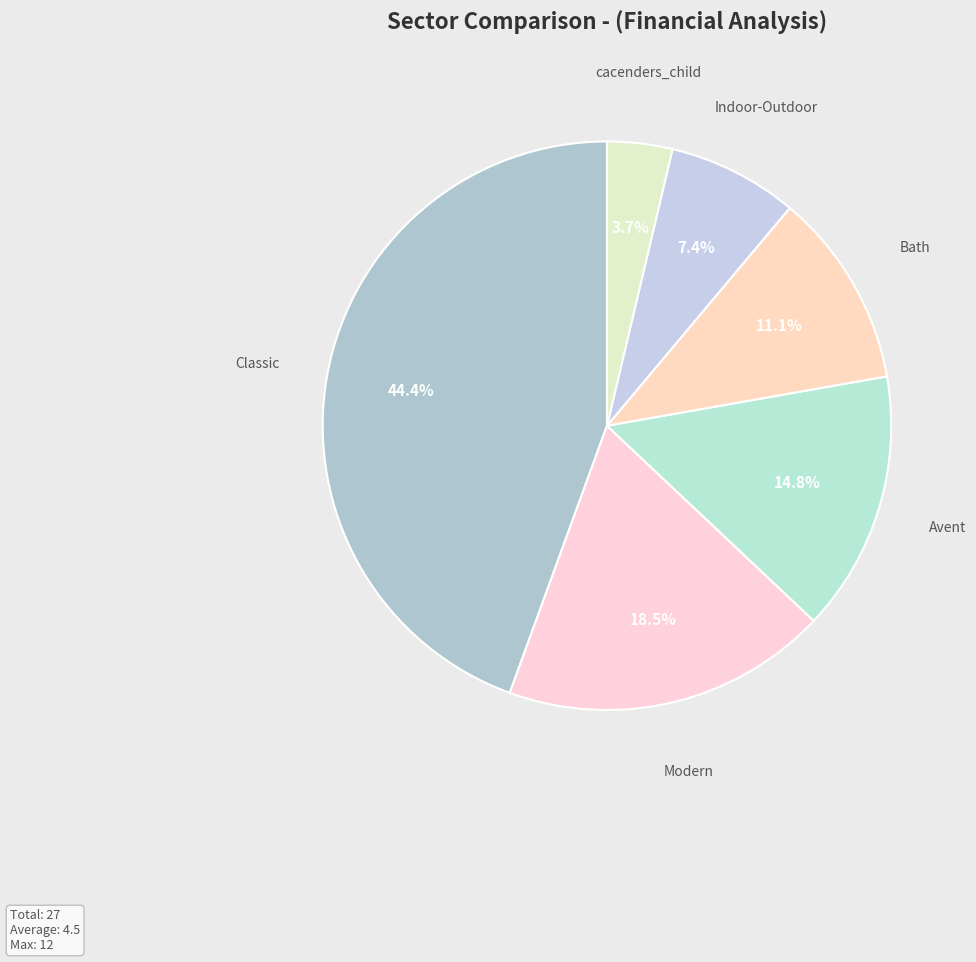

Between cacenders_child and Avent, which is larger?

Avent